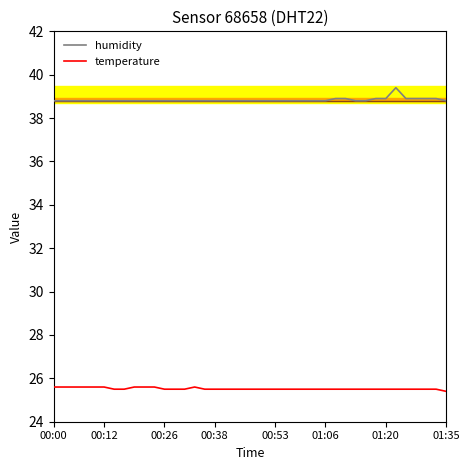

Reading right to left, what are all the values shown in this chart?

humidity: 38.8	38.9	38.9	38.9	38.9	39.4	38.9	38.9	38.8	38.8	38.9	38.9	38.8	38.8	38.8	38.8	38.8	38.8	38.8	38.8	38.8	38.8	38.8	38.8	38.8	38.8	38.8	38.8	38.8	38.8	38.8	38.8	38.8	38.8	38.8	38.8	38.8	38.8	38.8	38.8
temperature: 25.4	25.5	25.5	25.5	25.5	25.5	25.5	25.5	25.5	25.5	25.5	25.5	25.5	25.5	25.5	25.5	25.5	25.5	25.5	25.5	25.5	25.5	25.5	25.5	25.5	25.6	25.5	25.5	25.5	25.6	25.6	25.6	25.5	25.5	25.6	25.6	25.6	25.6	25.6	25.6